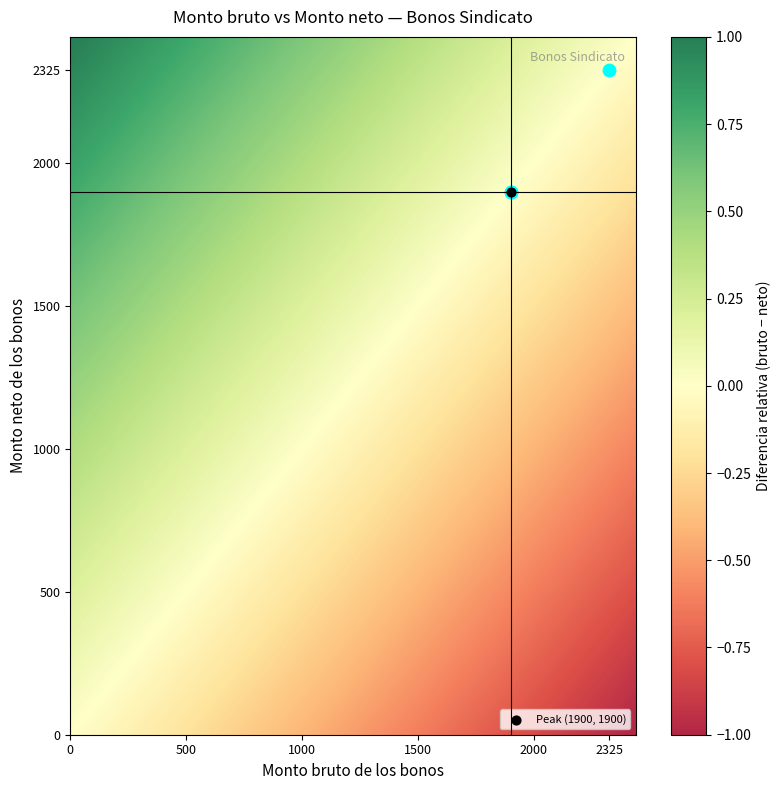

The value at 33 is 0. True or false?

True